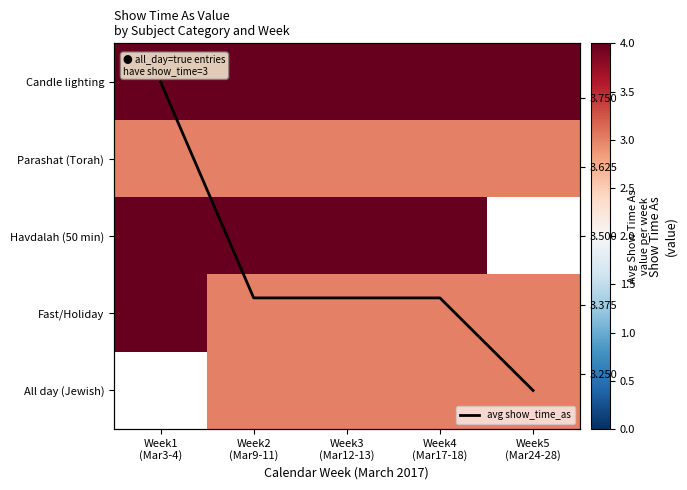

Rank the categories by Parashat (Torah) value from lowest to highest.

Week1 (Mar3-4), Week2 (Mar9-11), Week3 (Mar12-13), Week4 (Mar17-18), Week5 (Mar24-28)